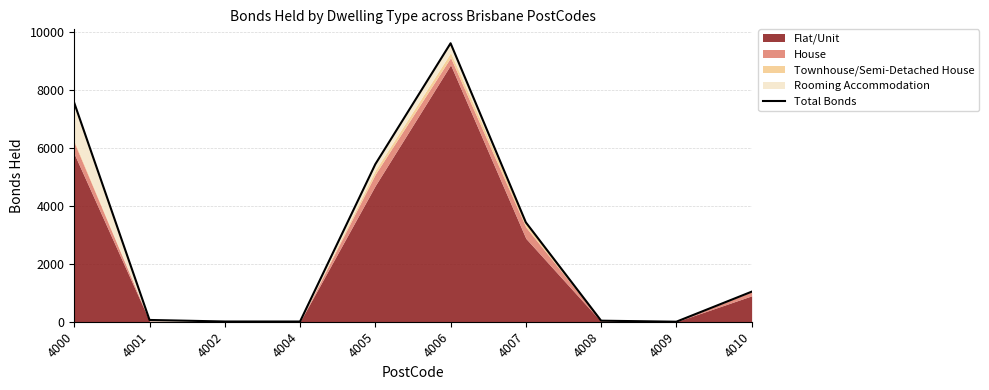

Where is the first local maximum?

4006